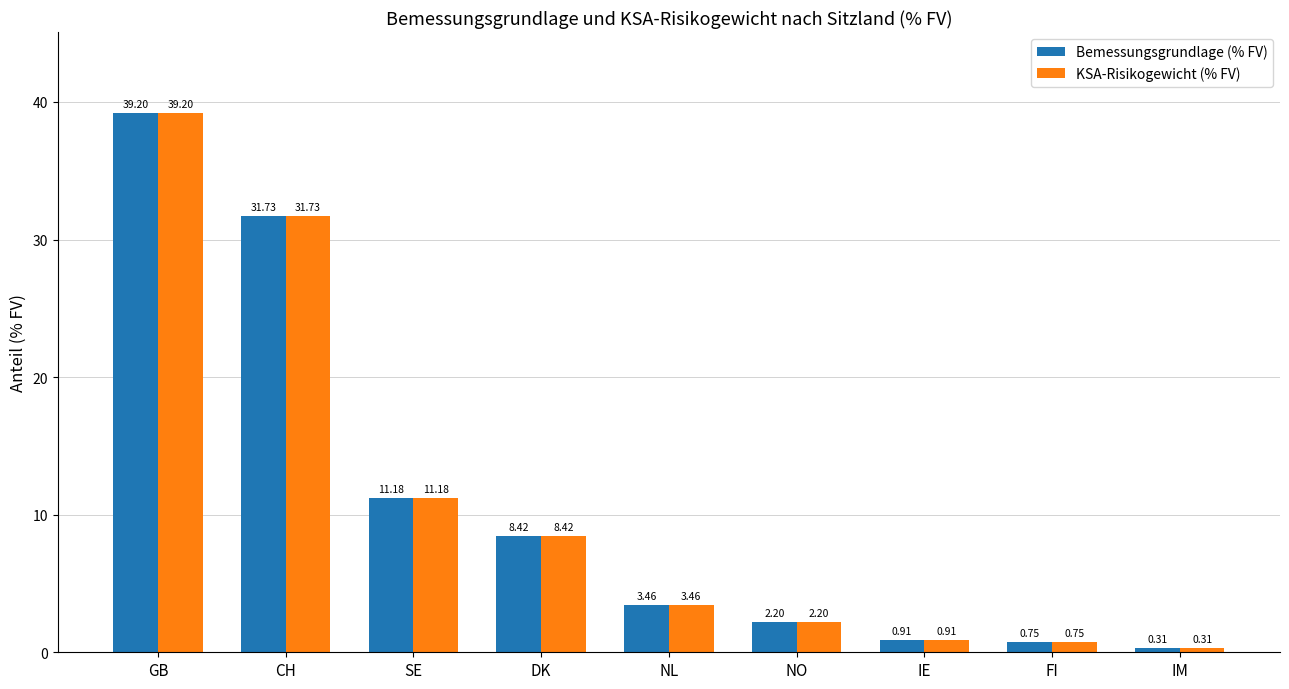

What position from the left is FI?

8